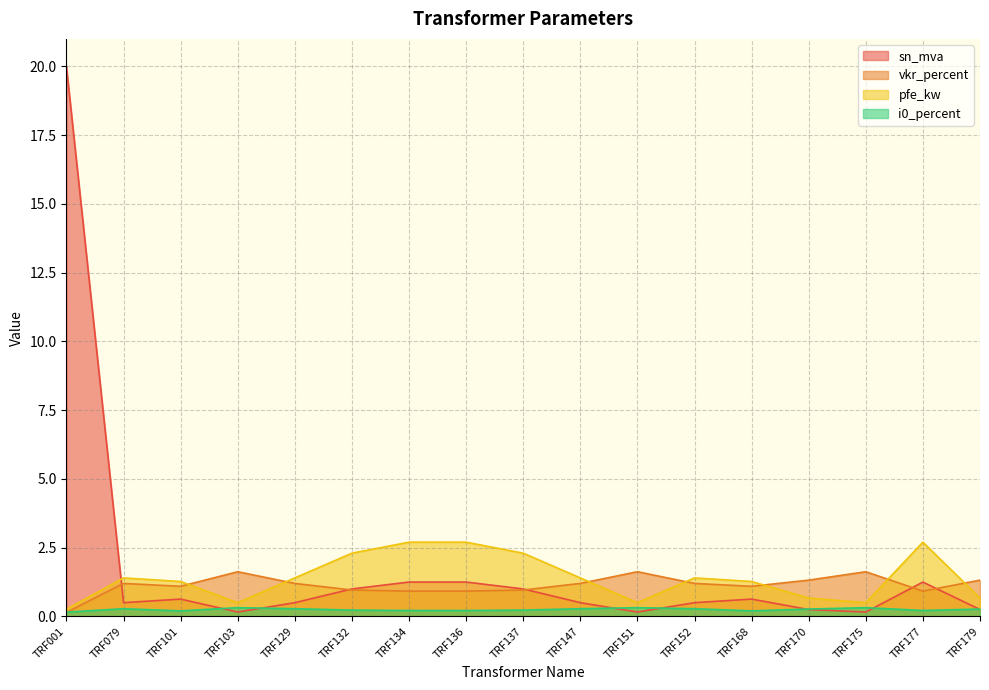

Which series changed the most between TRF152 and TRF170?

pfe_kw